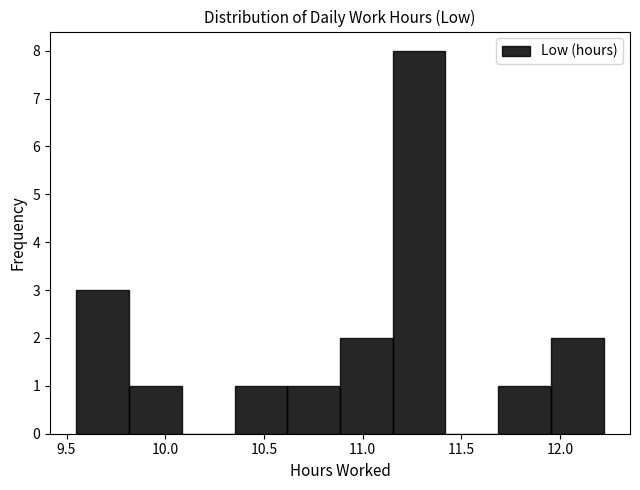

Which range on the x-axis has the tallest bar?

11.15 to 11.40